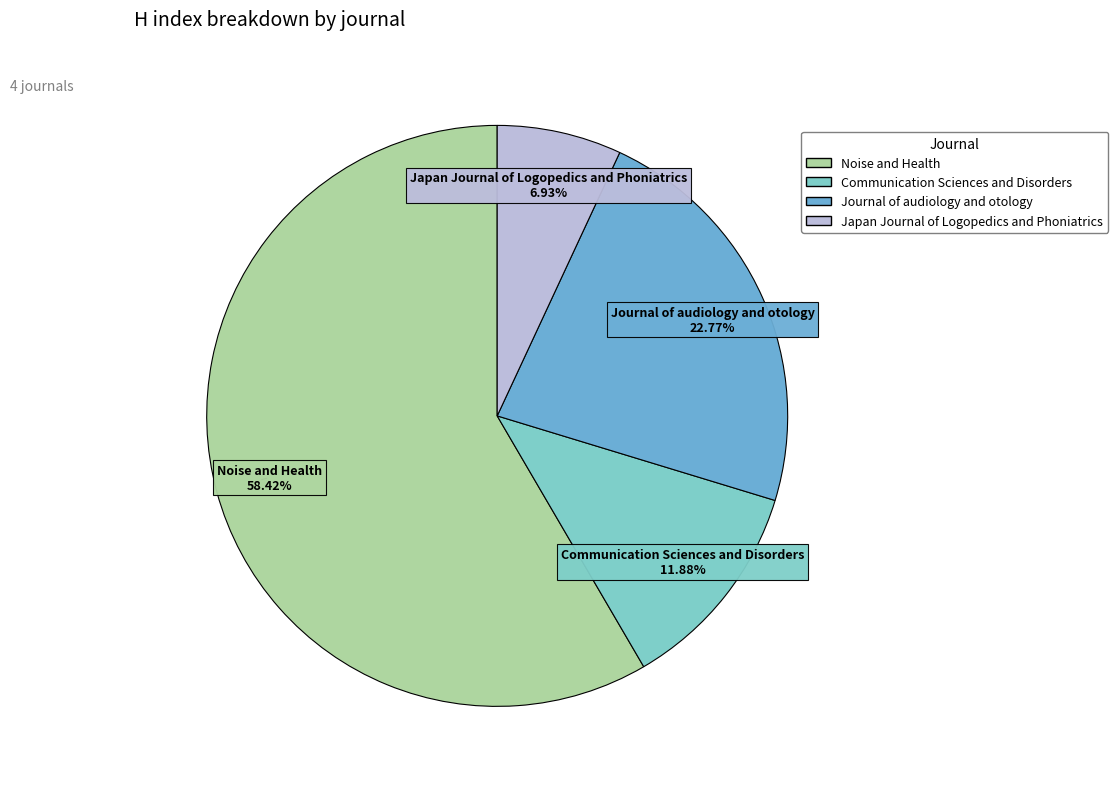

To the nearest percent, what is the difference between the largest and smallest slice percentages?

51%